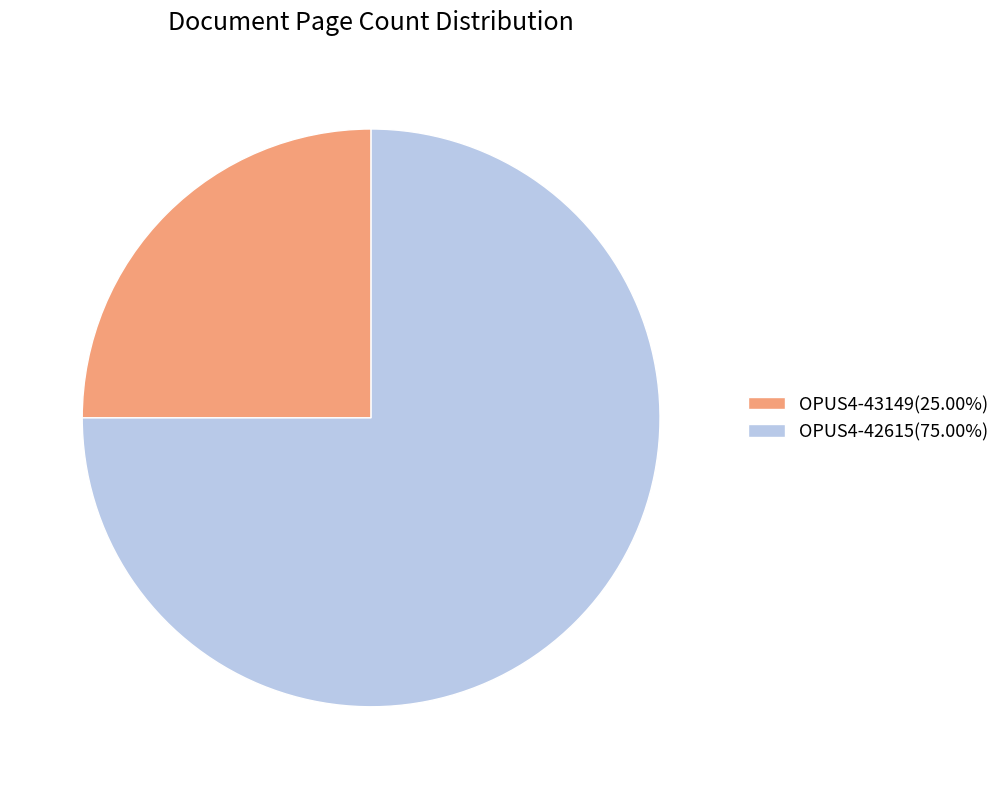

Do OPUS4-43149(25.00%) and OPUS4-42615(75.00%) together represent more than half of the pie?

Yes